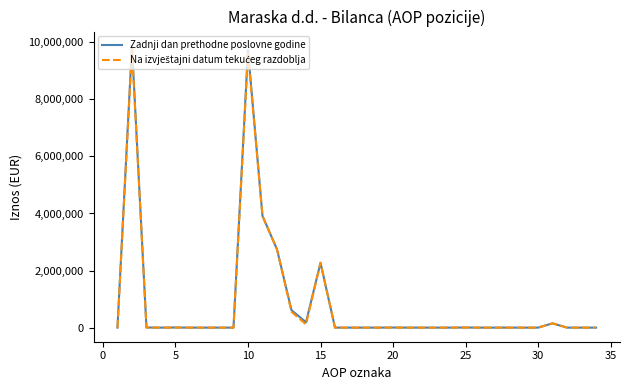

Which series has the largest range (max minus min)?

Zadnji dan prethodne poslovne godine